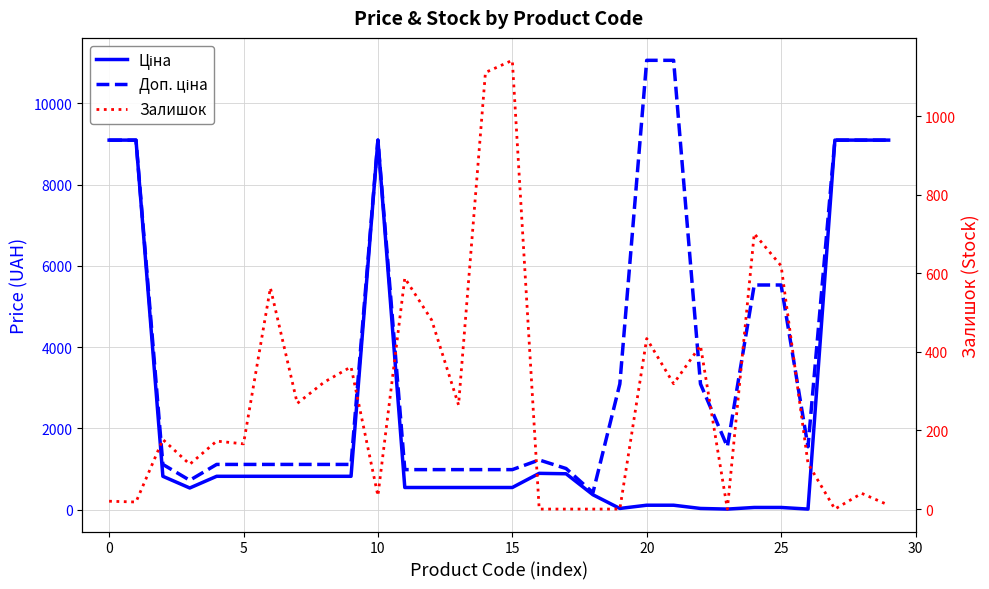

Between which two adjacent categories do Залишок and Ціна first intersect?

10 and 11